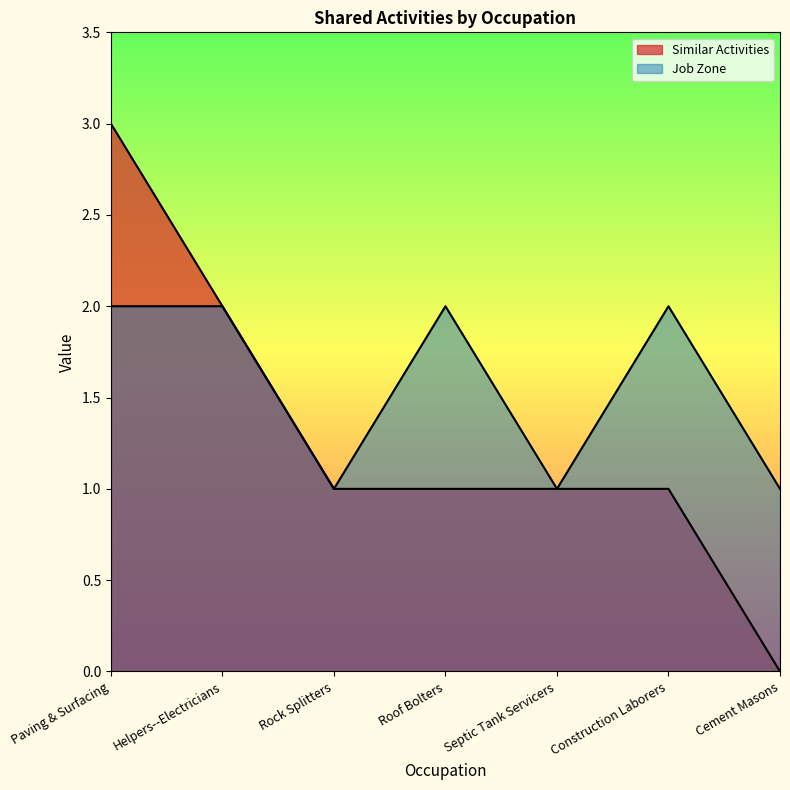

What position from the right is Helpers--Electricians?

6